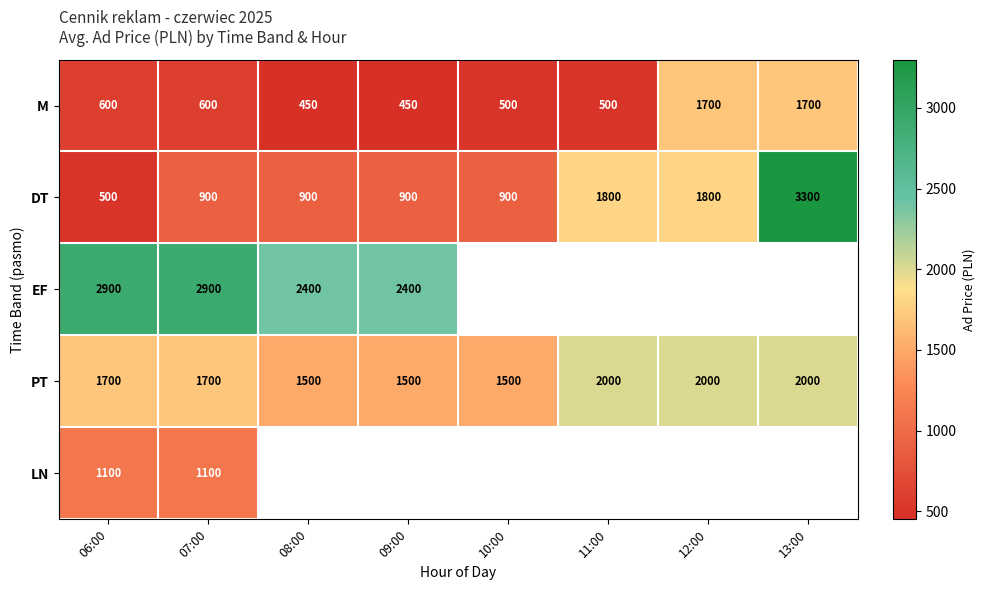

What is the total value across all series at 07:00?

7200